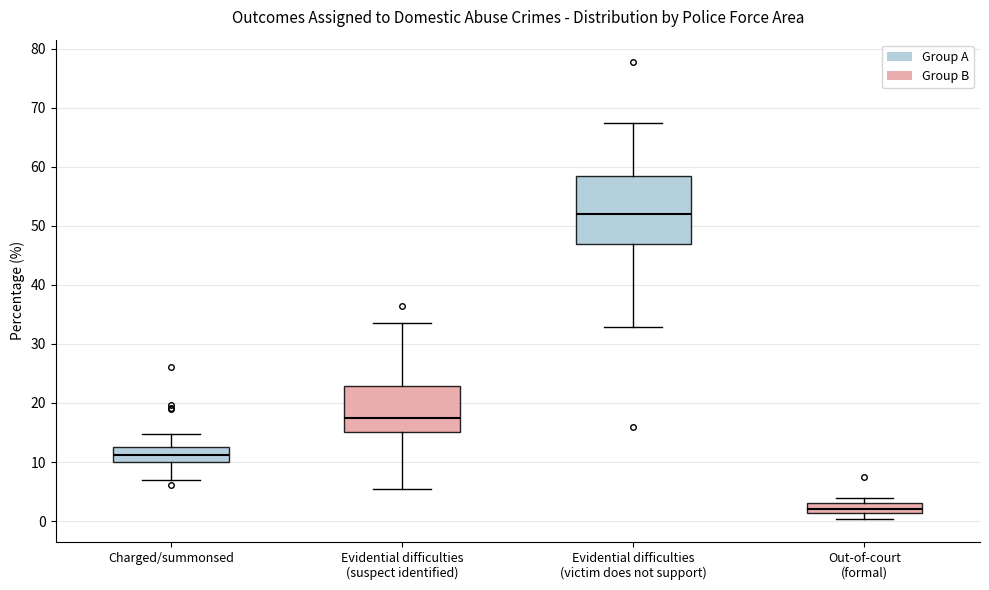

Reading left to right, transcribe this box plot: for each box, give where its median line is, the range the box spans, and where its two whiskers end, as read against the y-axis. The values are not printed on the chart, so give them approximately, as read against the axis.

Charged/summonsed: median 11, box 10 to 12, whiskers 7 to 15
Evidential difficulties (suspect identified): median 17, box 15 to 23, whiskers 5 to 34
Evidential difficulties (victim does not support): median 52, box 47 to 59, whiskers 33 to 67
Out-of-court (formal): median 2, box 1 to 3, whiskers 0 to 4